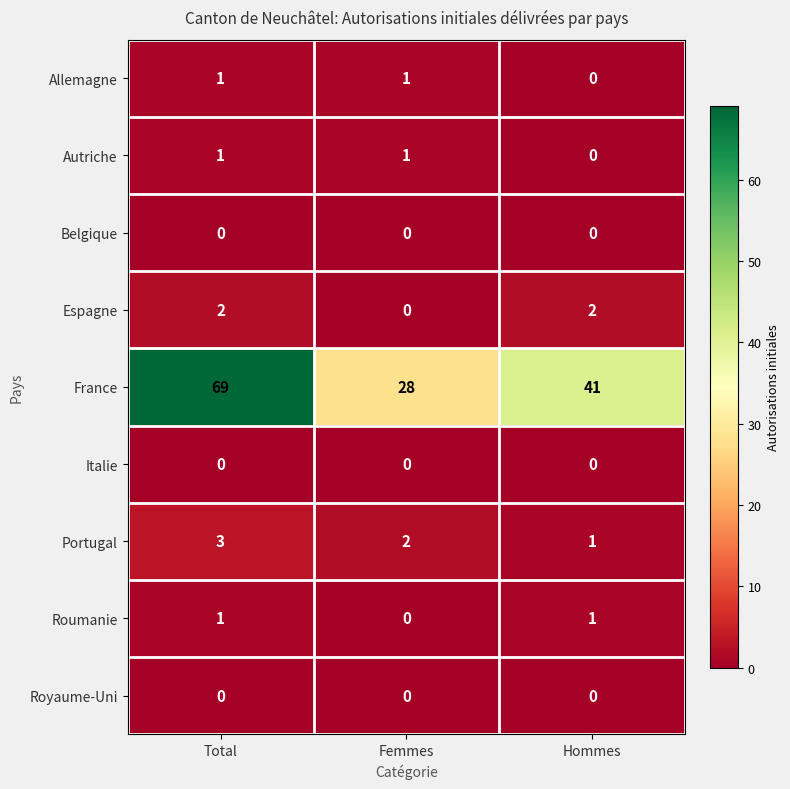

The value of France at Total is 69. True or false?

True